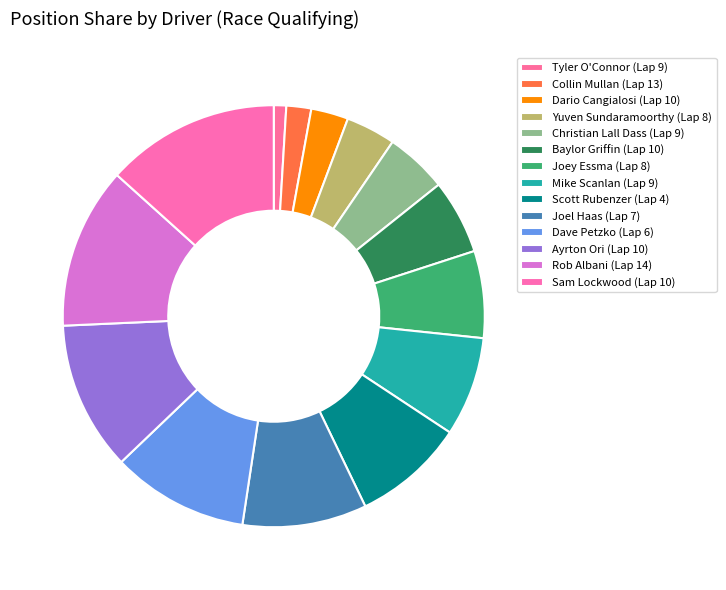

Do Dave Petzko (Lap 6) and Sam Lockwood (Lap 10) together represent more than half of the pie?

No